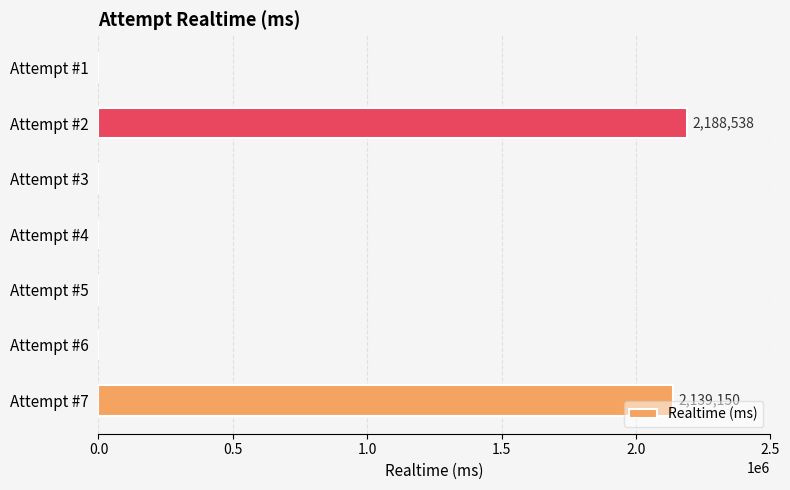

Count the number of data series in this chart.

1